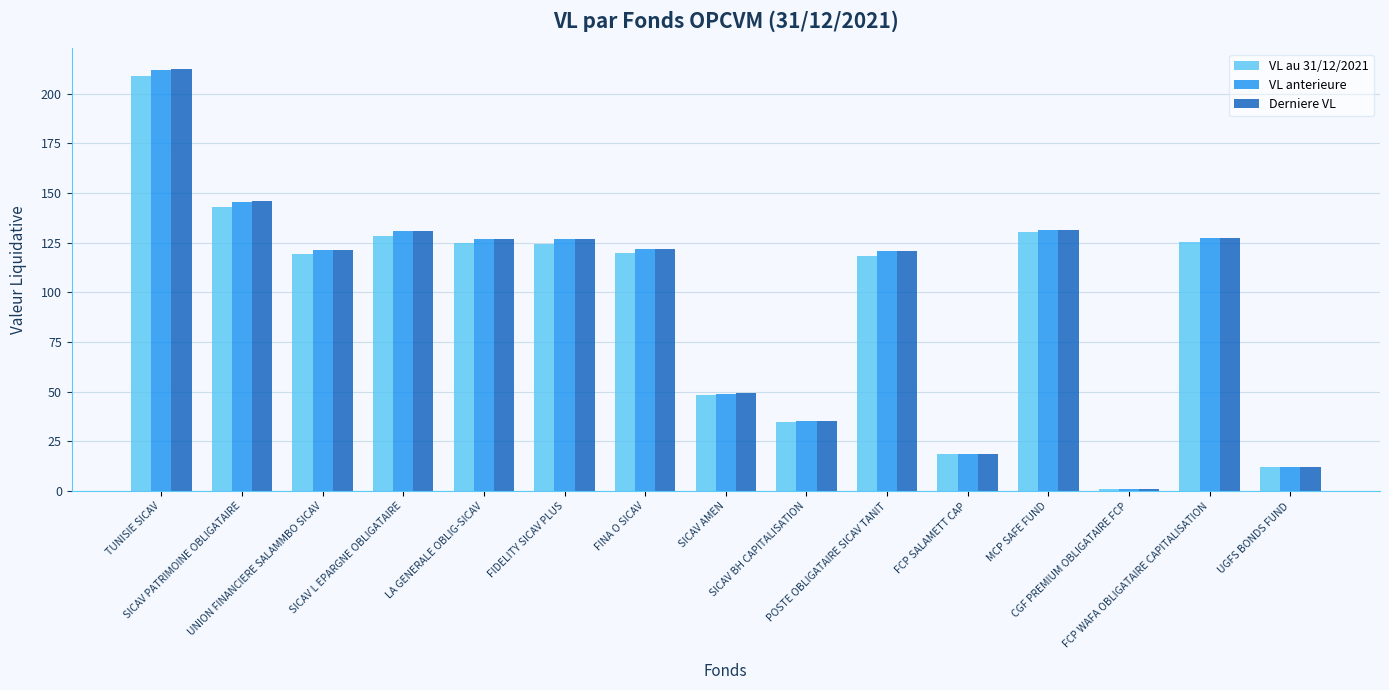

Does the chart contain stacked bars?

No